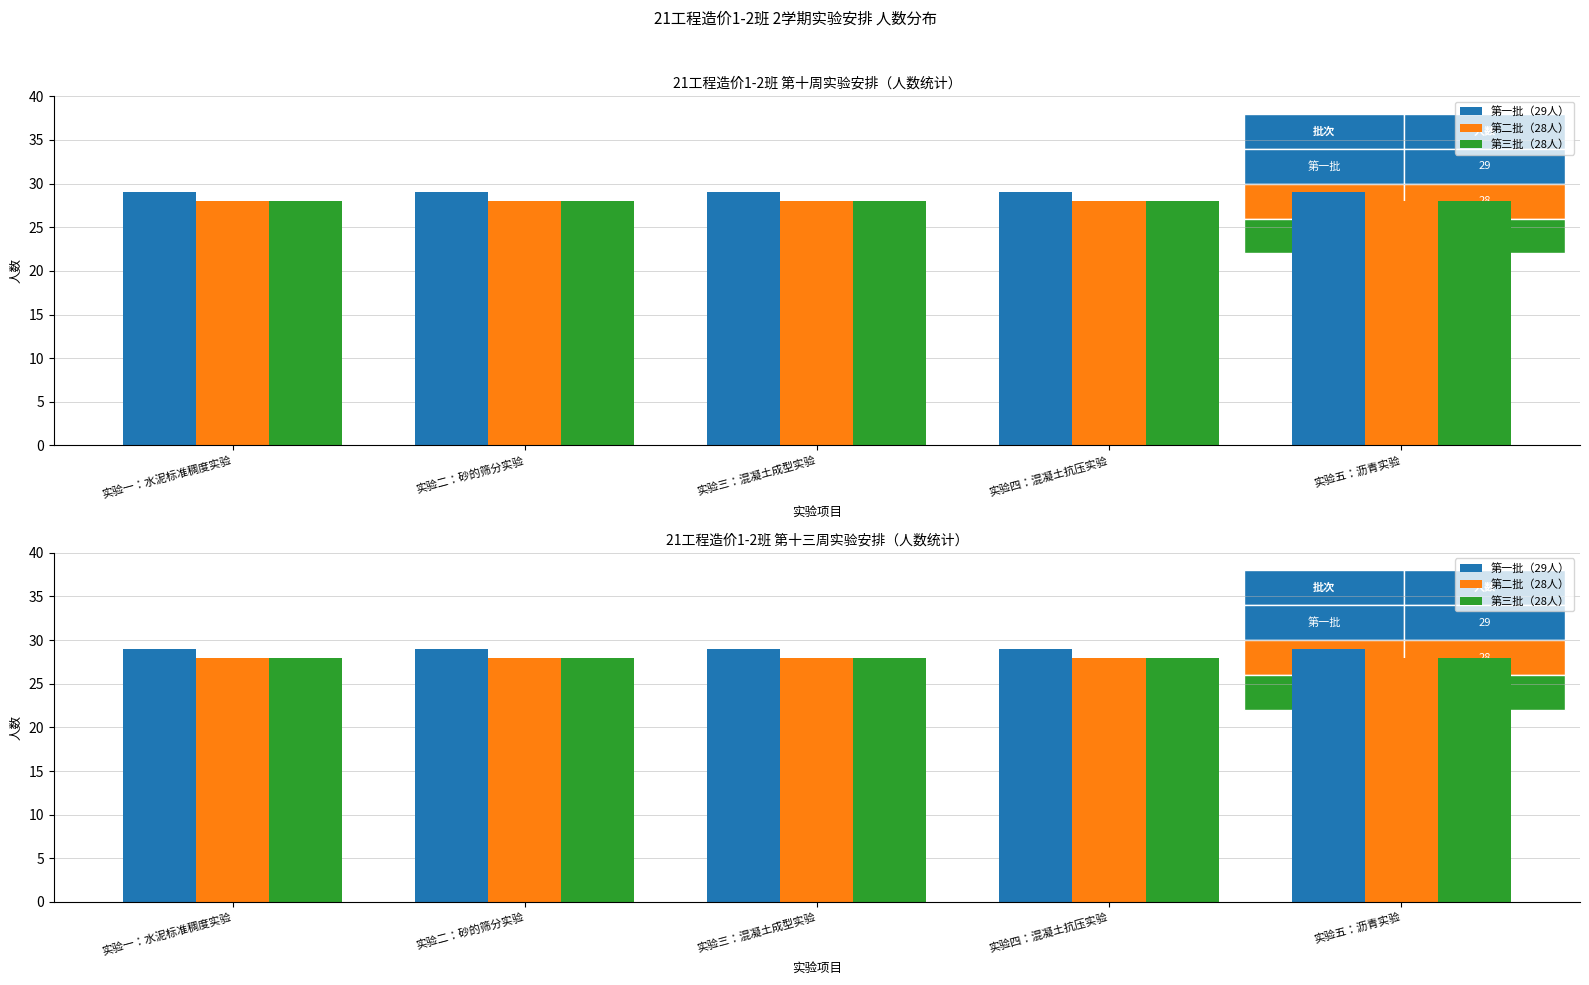

The 第一批（29人） series shows 38 at 实验二：砂的筛分实验. True or false?

False